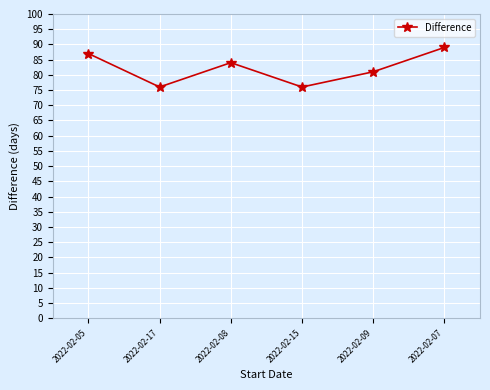

How many interior local valleys (lower than both neighbors) does the data have?

2